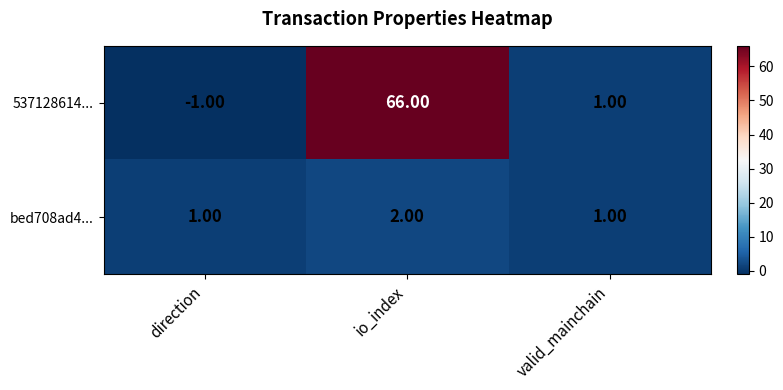

List the series in order of their overall mean, highest first.

537128614..., bed708ad4...